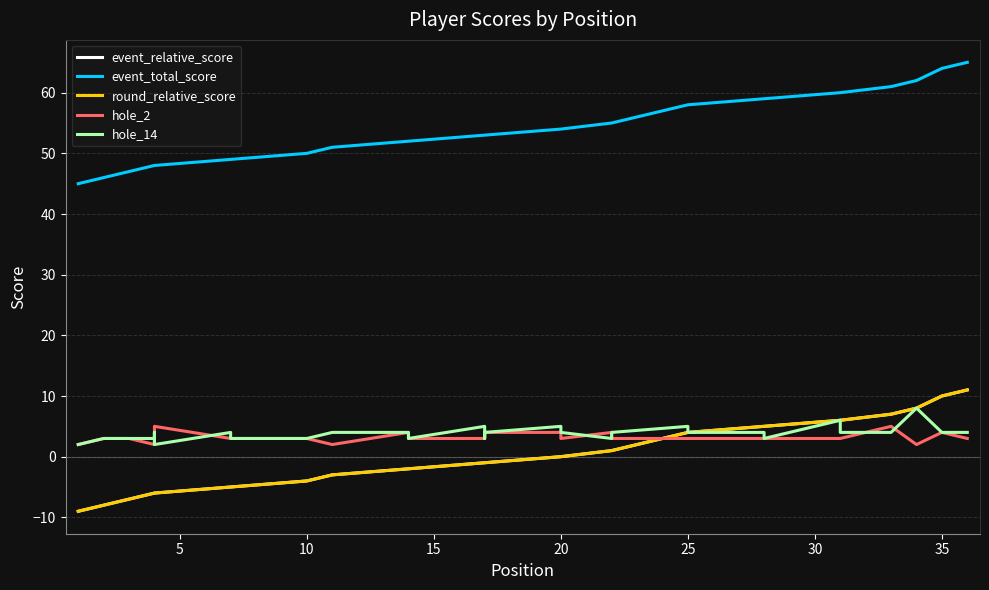

The value of event_relative_score at 31 is 6. True or false?

True